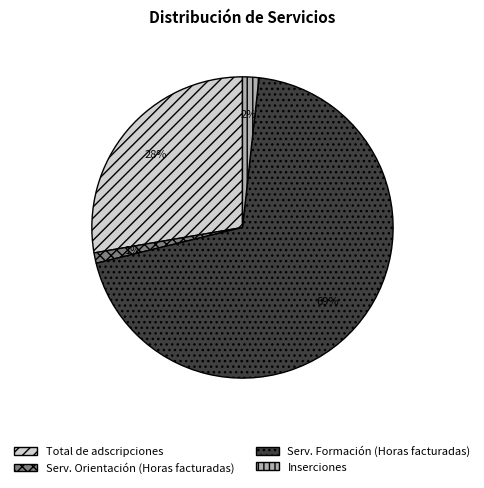

What is the largest slice in the pie chart?

Serv. Formación (Horas facturadas)